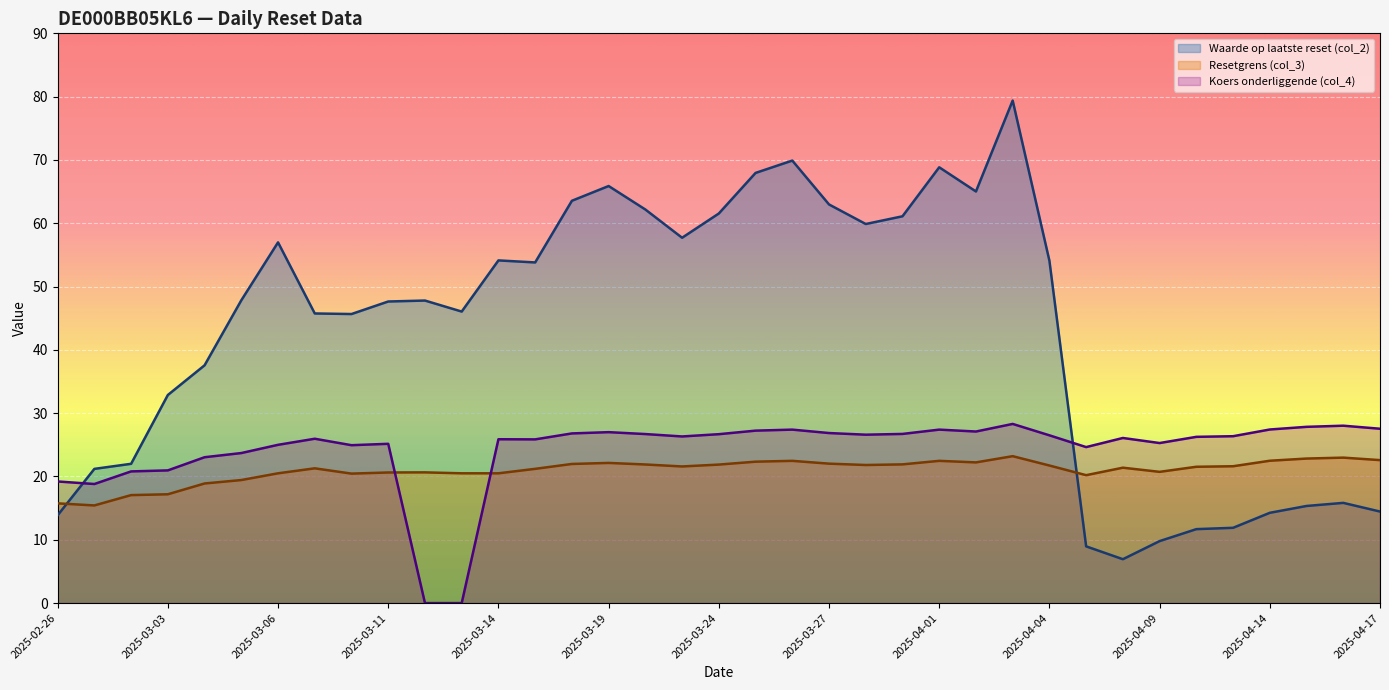

What is the total value across all series at 2025-03-19?

115.0